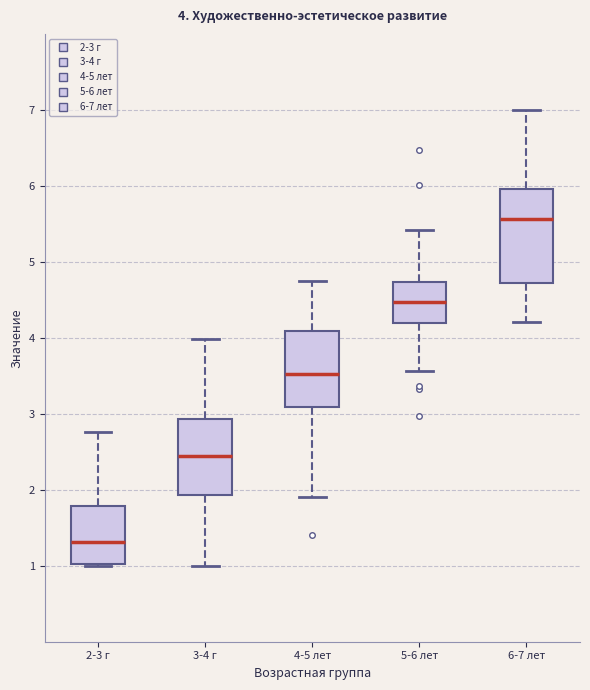

Which box is the tallest, from its lower edge to its upper edge?

6-7 лет